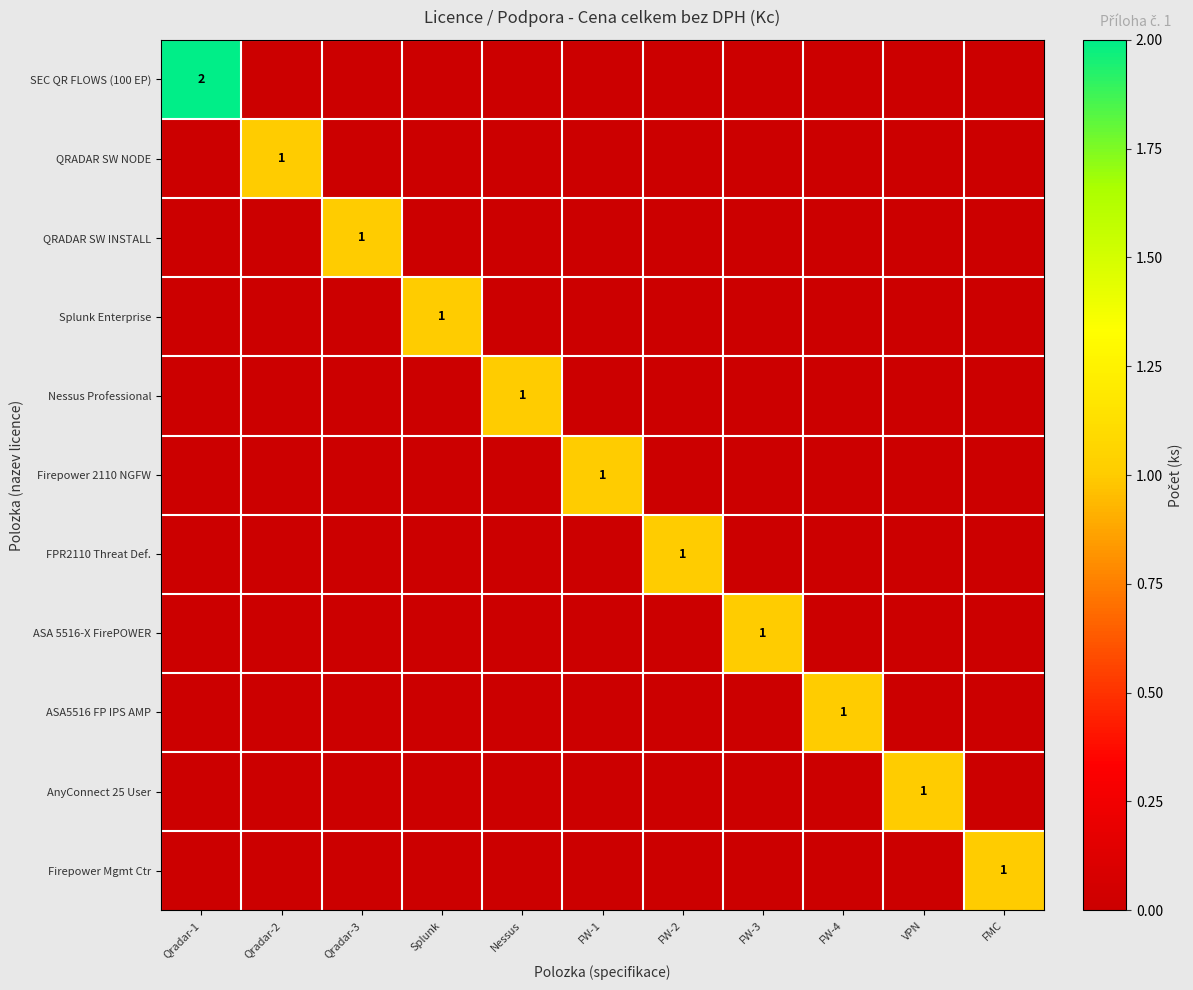

Count the FPR2110 Threat Def. values in the range 0 to 1.

11